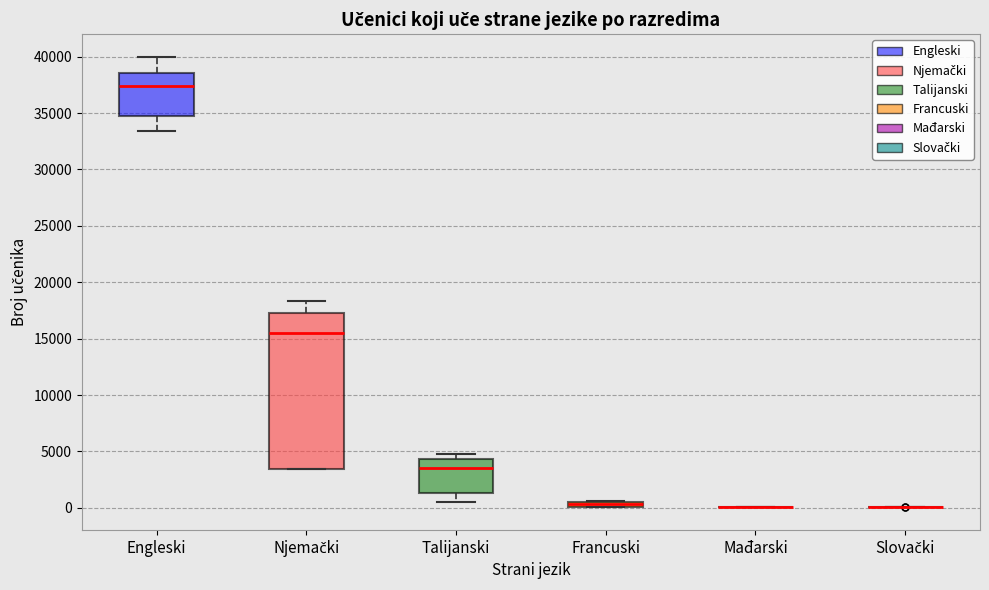

Where is the lower edge of the box for Engleski on the y-axis? The values are not printed on the chart, so give them approximately, as read against the axis.

34500